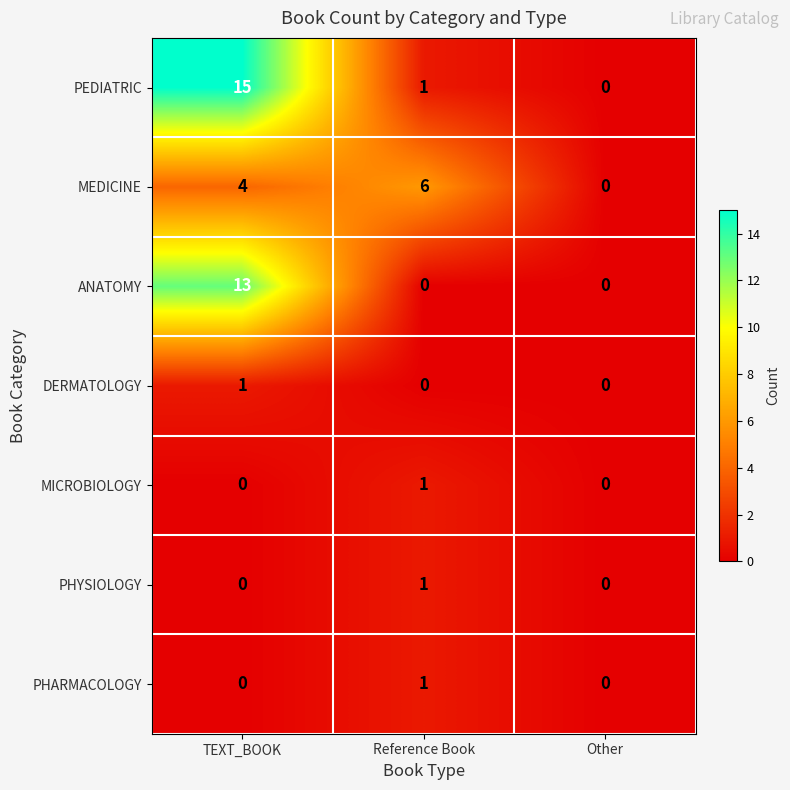

List the labels in order of PEDIATRIC value, smallest first.

Other, Reference Book, TEXT_BOOK